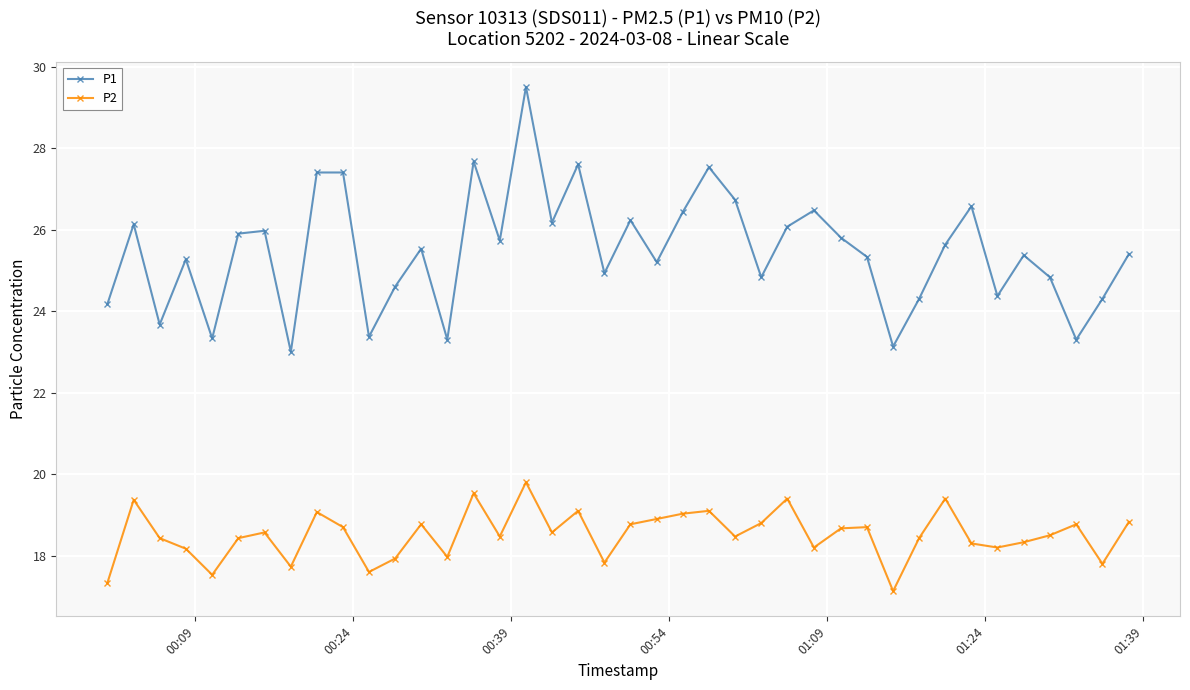

What is the sum of all P2 values?

740.6